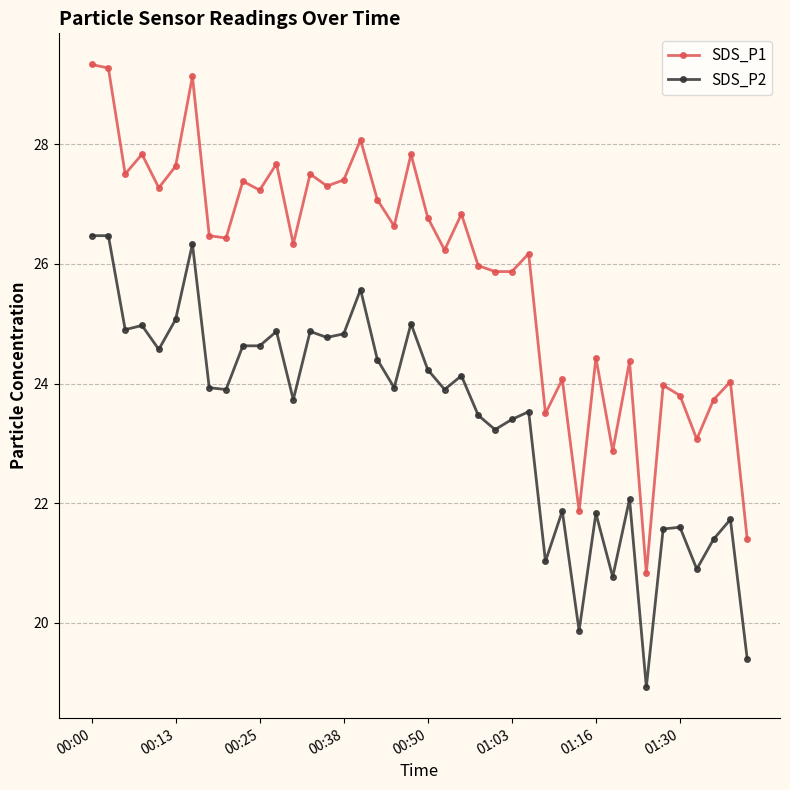

Rank the series by their maximum value, from highest to lowest.

SDS_P1, SDS_P2